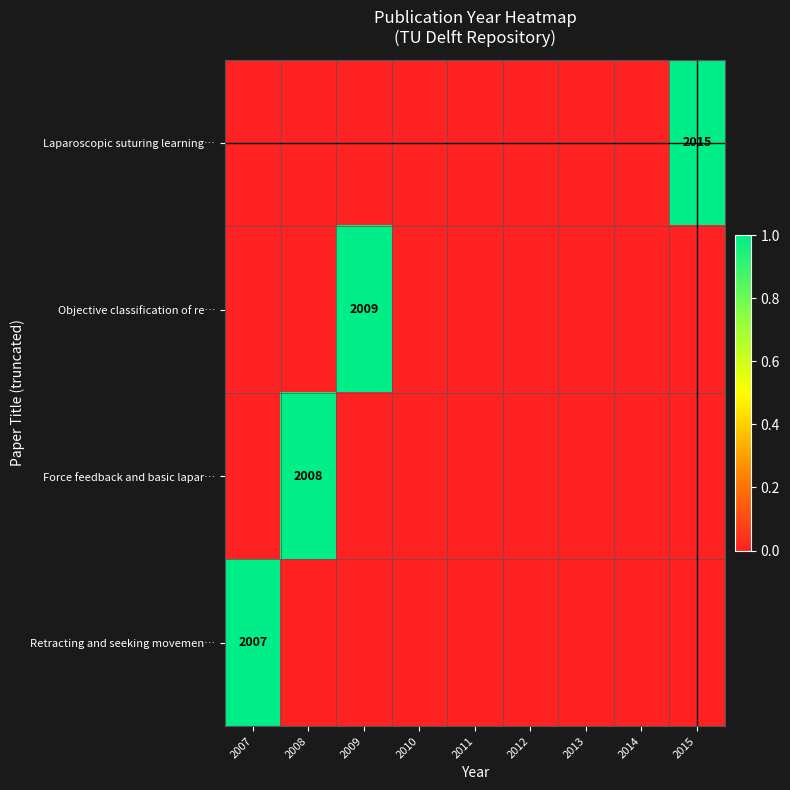

Is the value of Laparoscopic suturing learning… at 2015 greater than the value of Objective classification of re… at 2009?

Yes